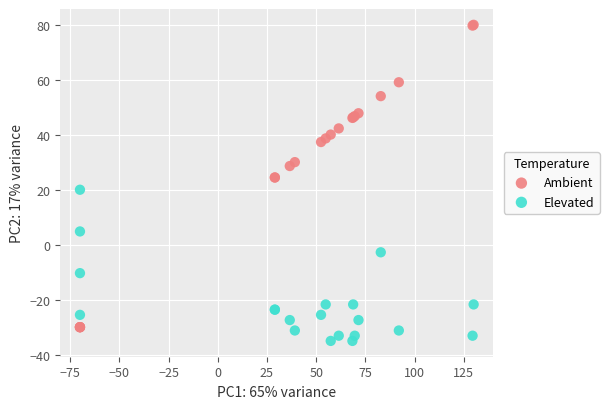

Which series reaches the minimum Y coordinate?

Elevated